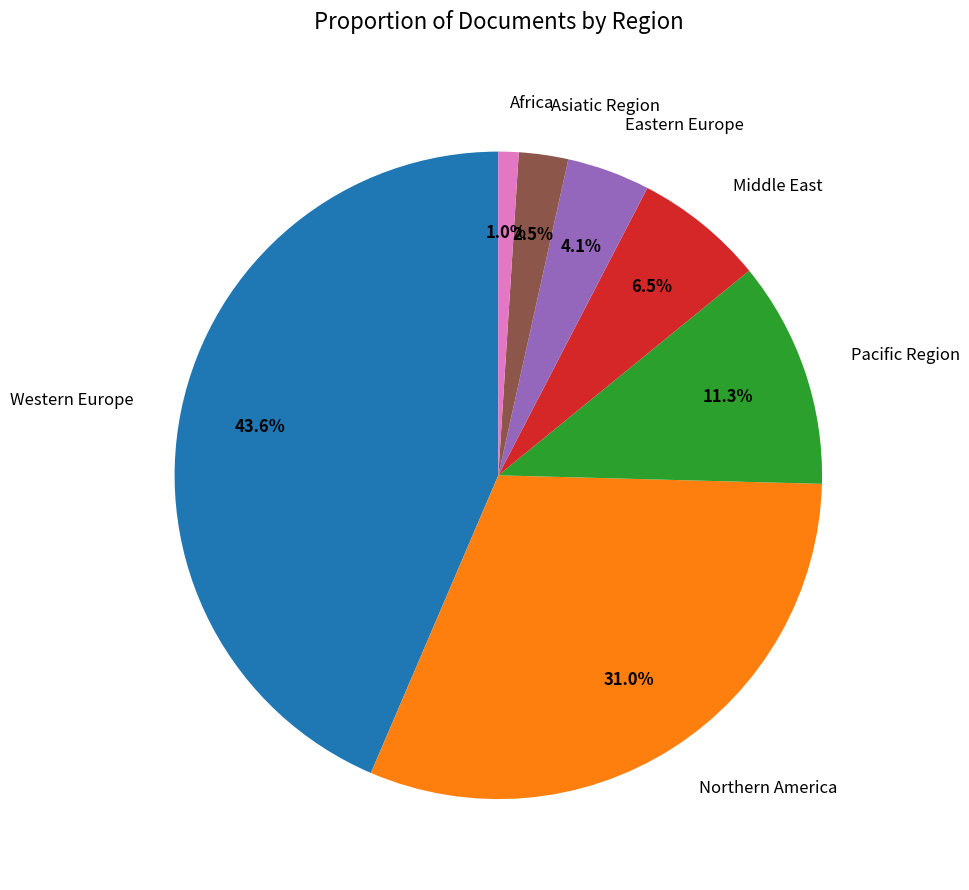

Approximately how many times larger is the value at Northern America compared to Western Europe?

0.7